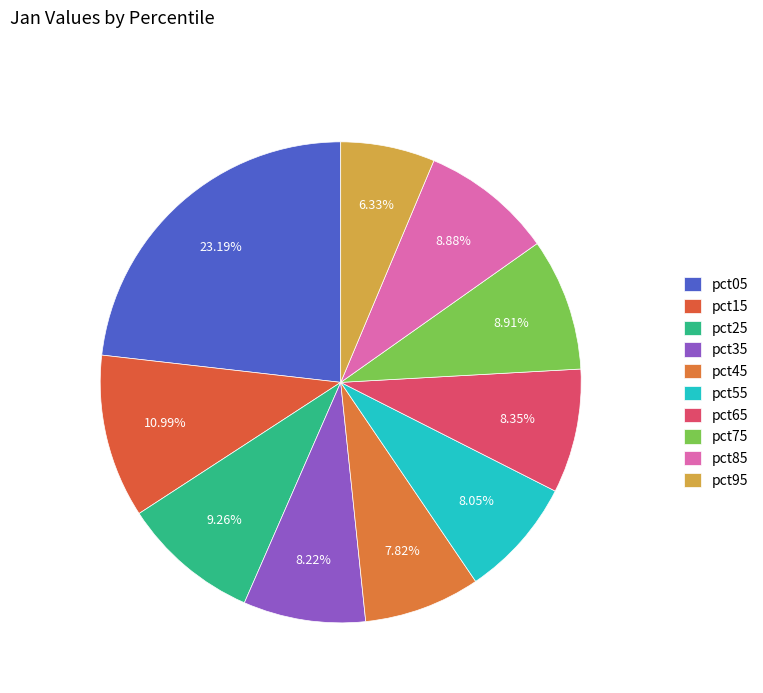

How many segments does this pie chart have?

10